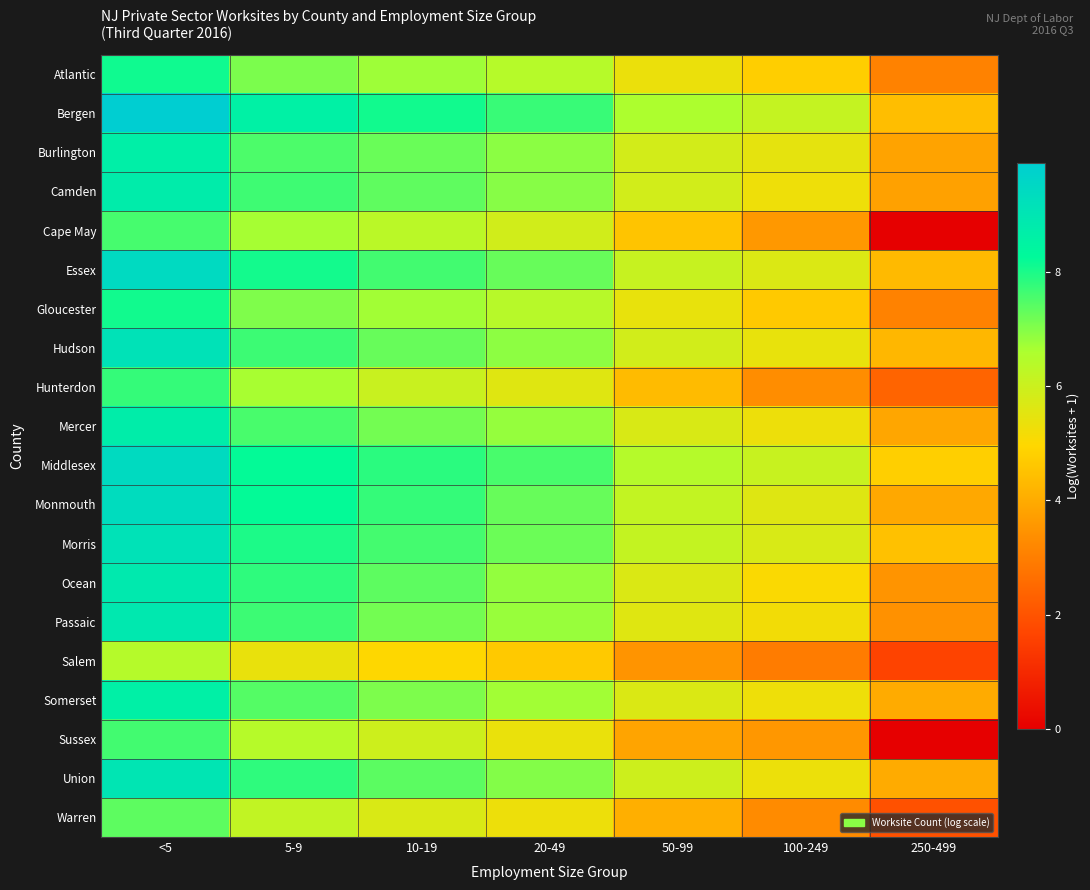

Reading right to left, transcribe all the data shown in this chart.

Atlantic: 250-499=3.1	100-249=4.8	50-99=5.4	20-49=6.4	10-19=6.7	5-9=7.1	<5=8.1
Bergen: 250-499=4.4	100-249=6.1	50-99=6.6	20-49=7.7	10-19=8.1	5-9=8.6	<5=9.9
Burlington: 250-499=3.8	100-249=5.5	50-99=5.8	20-49=6.9	10-19=7.3	5-9=7.5	<5=8.6
Camden: 250-499=3.8	100-249=5.3	50-99=5.9	20-49=7.0	10-19=7.4	5-9=7.7	<5=8.7
Cape May: 250-499=0.0	100-249=3.6	50-99=4.6	20-49=5.9	10-19=6.3	5-9=6.7	<5=7.6
Essex: 250-499=4.3	100-249=5.7	50-99=6.1	20-49=7.3	10-19=7.6	5-9=8.1	<5=9.4
Gloucester: 250-499=3.1	100-249=4.7	50-99=5.4	20-49=6.4	10-19=6.7	5-9=7.0	<5=8.1
Hudson: 250-499=4.3	100-249=5.4	50-99=5.9	20-49=6.9	10-19=7.3	5-9=7.7	<5=9.1
Hunterdon: 250-499=2.4	100-249=3.3	50-99=4.3	20-49=5.6	10-19=6.1	5-9=6.6	<5=7.8
Mercer: 250-499=3.9	100-249=5.3	50-99=5.7	20-49=6.8	10-19=7.2	5-9=7.6	<5=8.7
Middlesex: 250-499=4.8	100-249=6.1	50-99=6.4	20-49=7.6	10-19=7.8	5-9=8.2	<5=9.4
Monmouth: 250-499=3.9	100-249=5.6	50-99=6.2	20-49=7.3	10-19=7.8	5-9=8.2	<5=9.3
Morris: 250-499=4.5	100-249=5.7	50-99=6.2	20-49=7.2	10-19=7.6	5-9=8.0	<5=9.2
Ocean: 250-499=3.5	100-249=5.0	50-99=5.7	20-49=6.9	10-19=7.4	5-9=7.8	<5=8.9
Passaic: 250-499=3.4	100-249=5.2	50-99=5.6	20-49=6.8	10-19=7.2	5-9=7.7	<5=8.9
Salem: 250-499=1.6	100-249=2.9	50-99=3.5	20-49=4.7	10-19=5.0	5-9=5.4	<5=6.4
Somerset: 250-499=4.0	100-249=5.3	50-99=5.7	20-49=6.7	10-19=7.1	5-9=7.4	<5=8.6
Sussex: 250-499=0.0	100-249=3.6	50-99=3.9	20-49=5.4	10-19=6.0	5-9=6.4	<5=7.6
Union: 250-499=4.0	100-249=5.3	50-99=6.0	20-49=7.0	10-19=7.4	5-9=7.8	<5=9.0
Warren: 250-499=1.9	100-249=3.3	50-99=4.1	20-49=5.3	10-19=5.7	5-9=6.2	<5=7.4